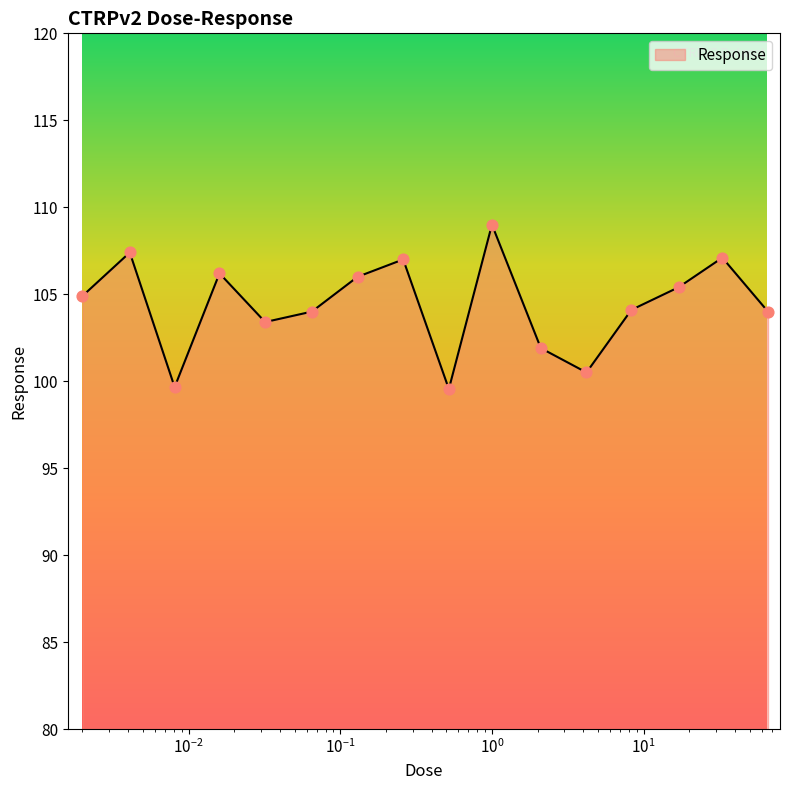

What is the greatest value displayed?

109.0